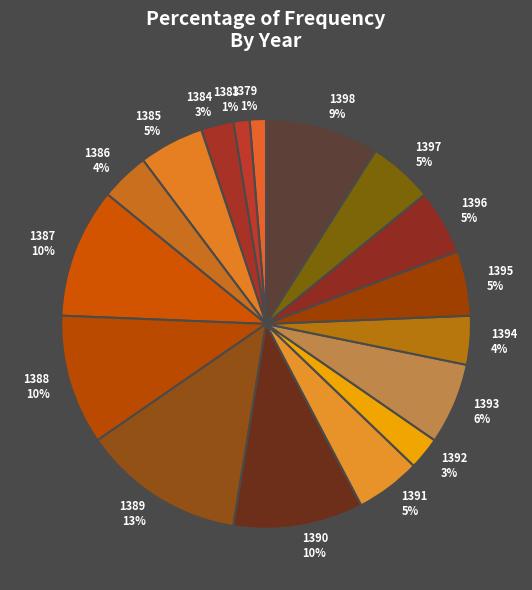

True or false: 1398 accounts for 9% of the total.

True